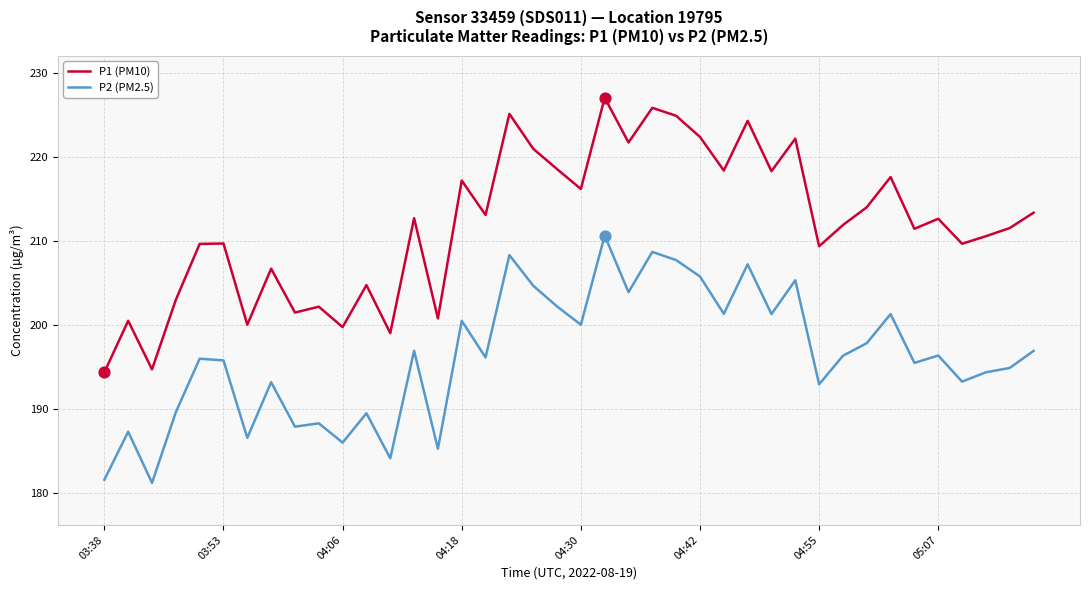

Which series has the widest spread of values?

P1 (PM10)